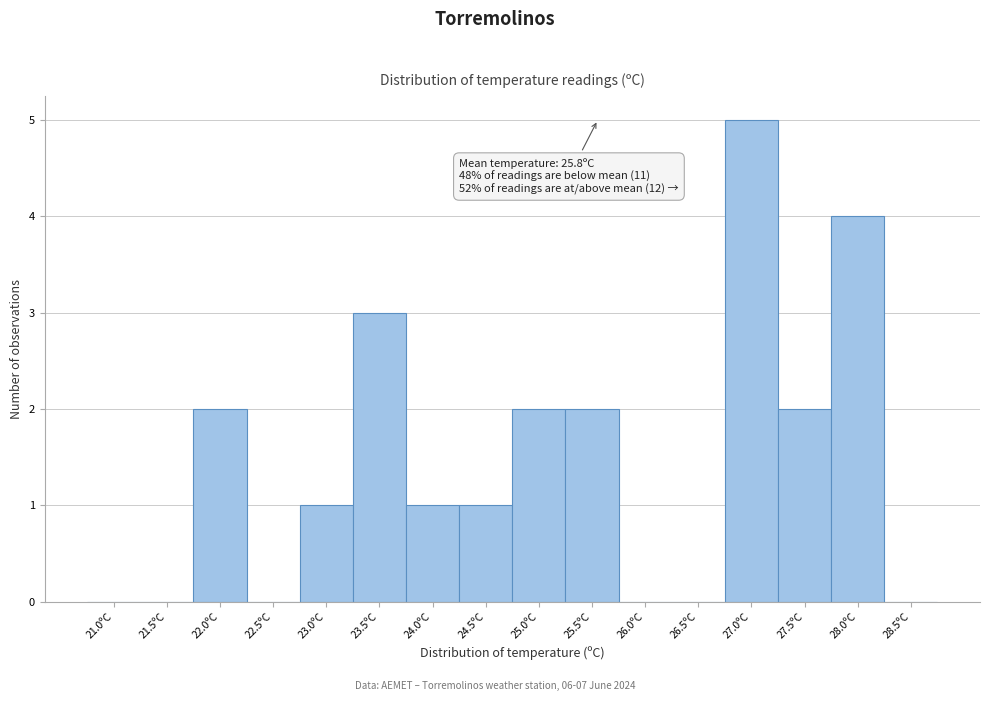

Reading right to left, transcribe all the data shown in this chart.

28.5ºC=0	28.0ºC=4	27.5ºC=2	27.0ºC=5	26.5ºC=0	26.0ºC=0	25.5ºC=2	25.0ºC=2	24.5ºC=1	24.0ºC=1	23.5ºC=3	23.0ºC=1	22.5ºC=0	22.0ºC=2	21.5ºC=0	21.0ºC=0